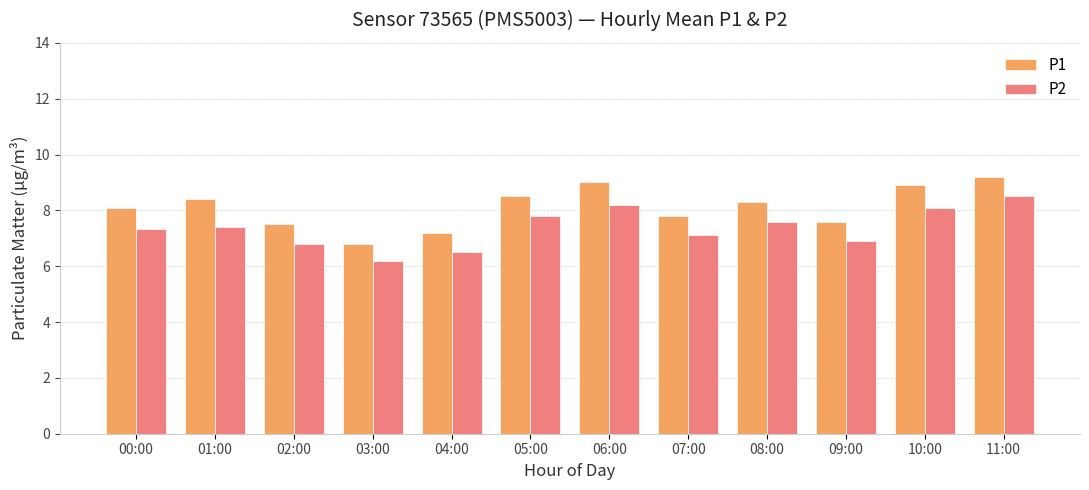

What are all the series names shown in the legend?

P1, P2